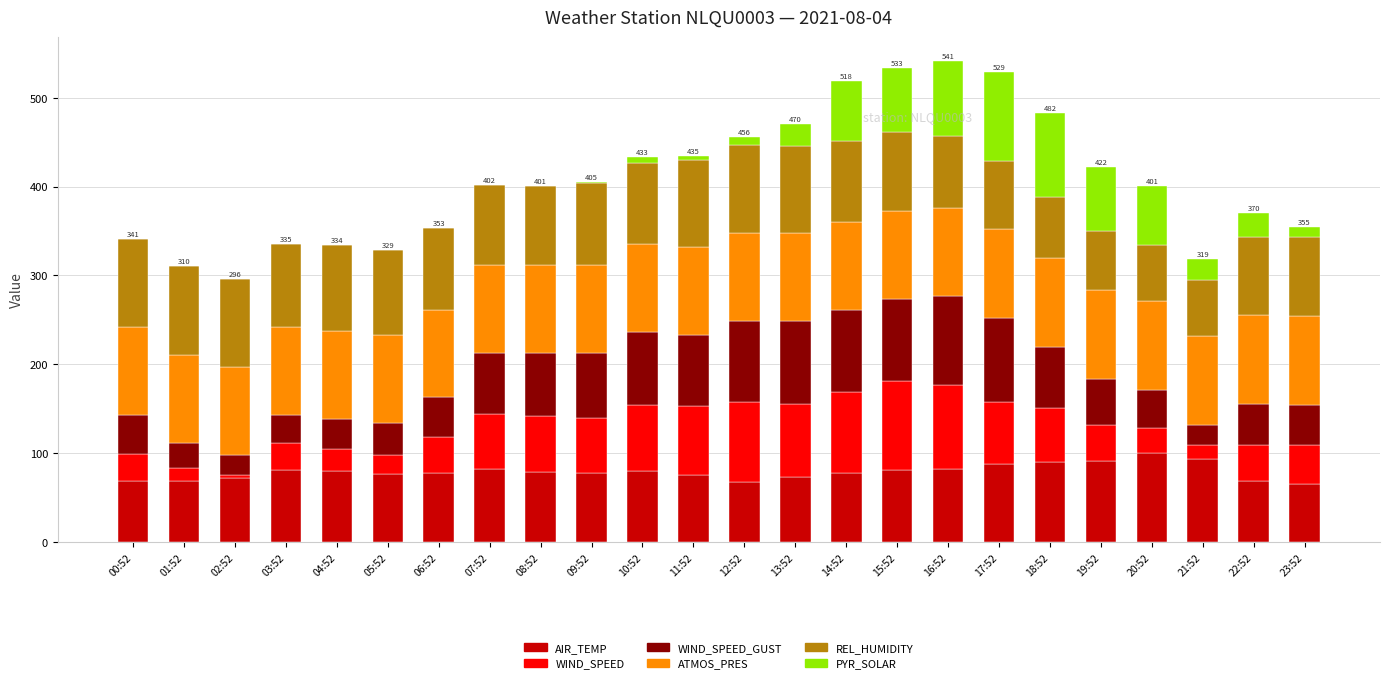

Are the bars grouped side by side (vs. stacked)?

No